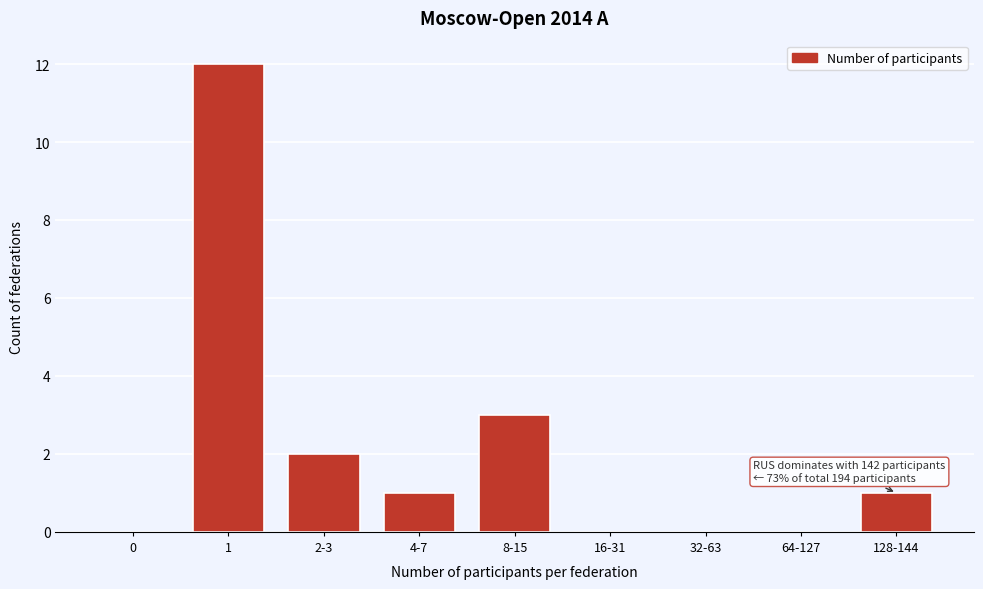

Reading left to right, extract all data points from this chart.

0=0	1=12	2-3=2	4-7=1	8-15=3	16-31=0	32-63=0	64-127=0	128-144=1